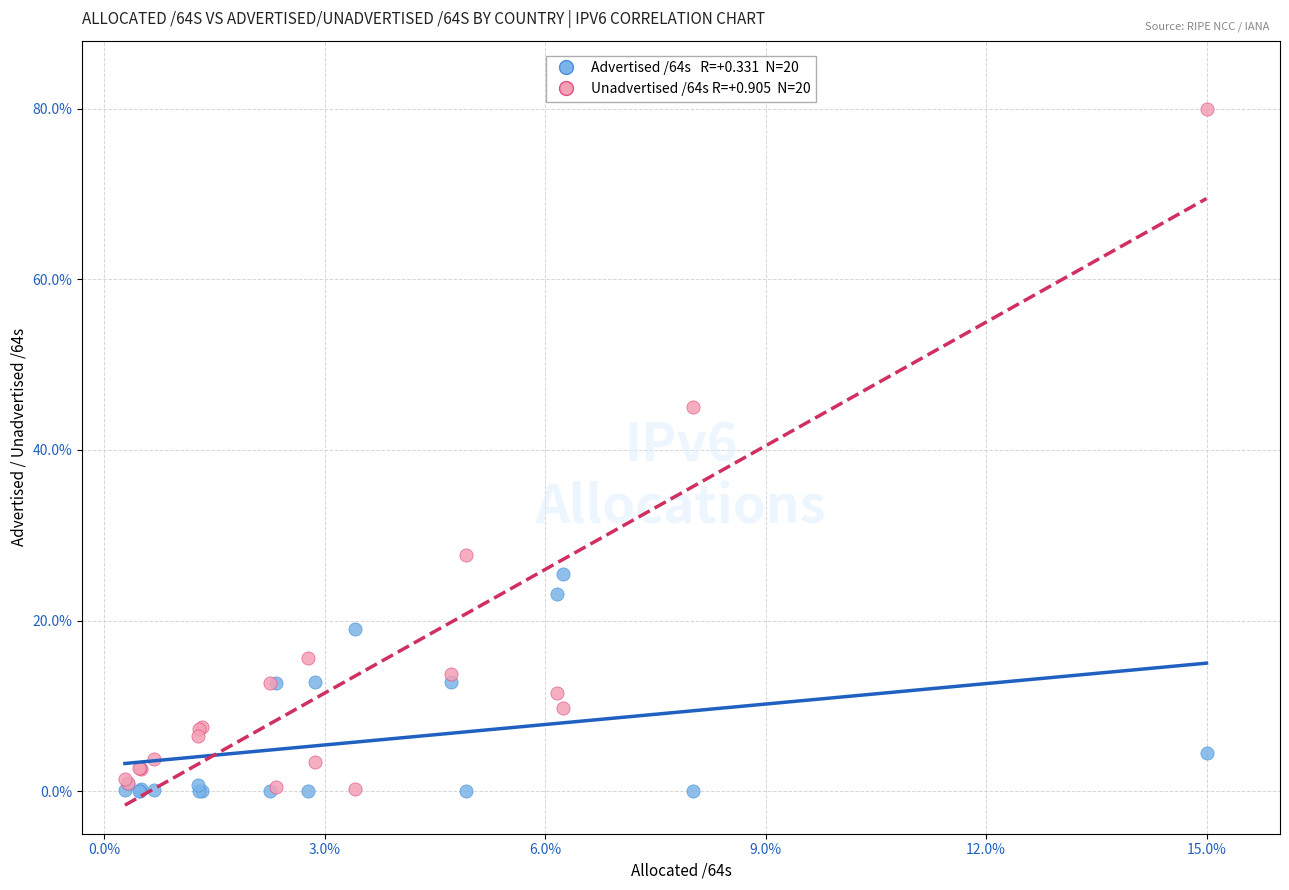

Across all series, what Y value is closest to 40?

45.1